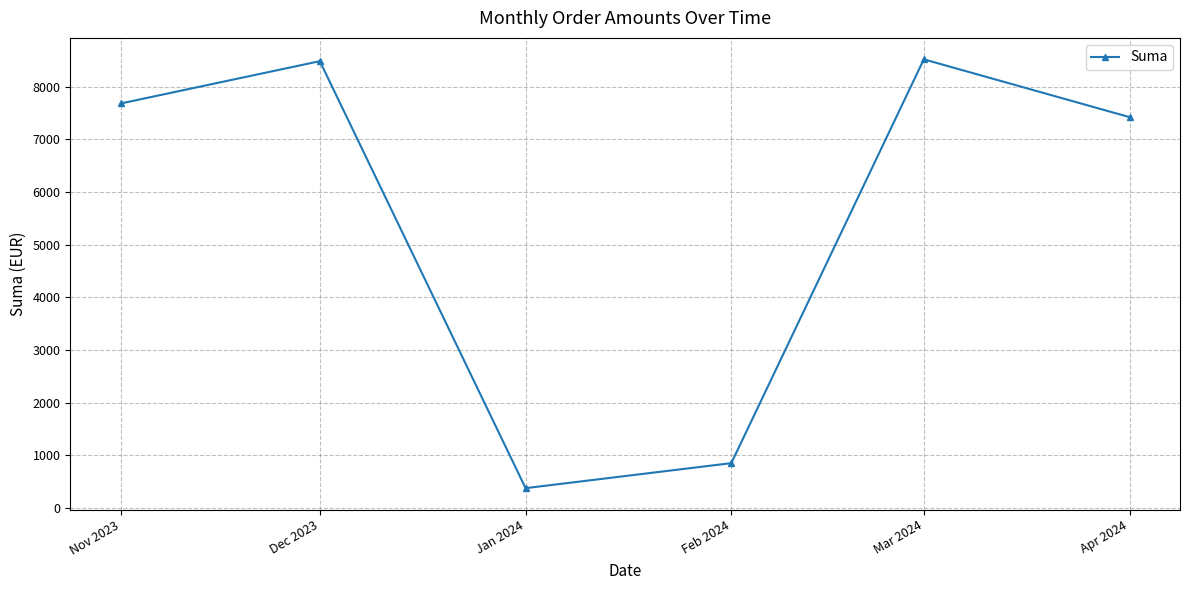

Where is the first local maximum?

Dec 2023